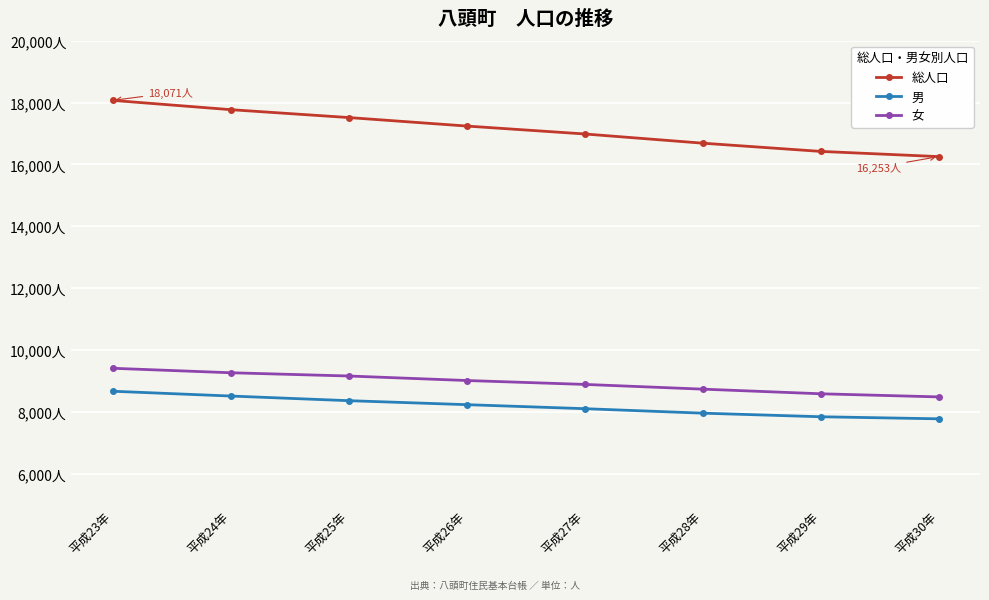

What is the value of the 男 point at the 4th from the left?

8230